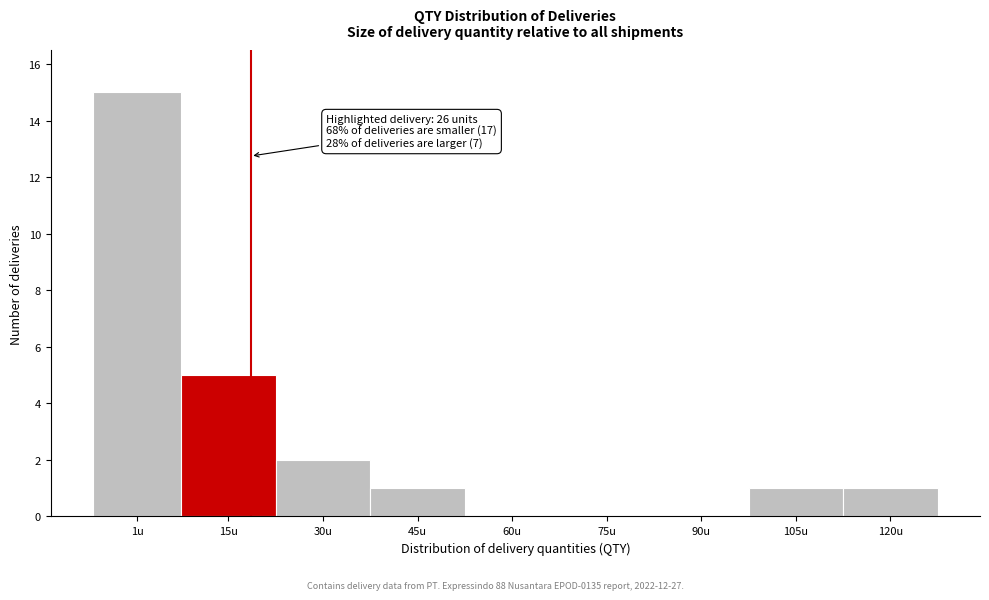

Reading left to right, transcribe all the data shown in this chart.

1u=15	15u=5	30u=2	45u=1	60u=0	75u=0	90u=0	105u=1	120u=1